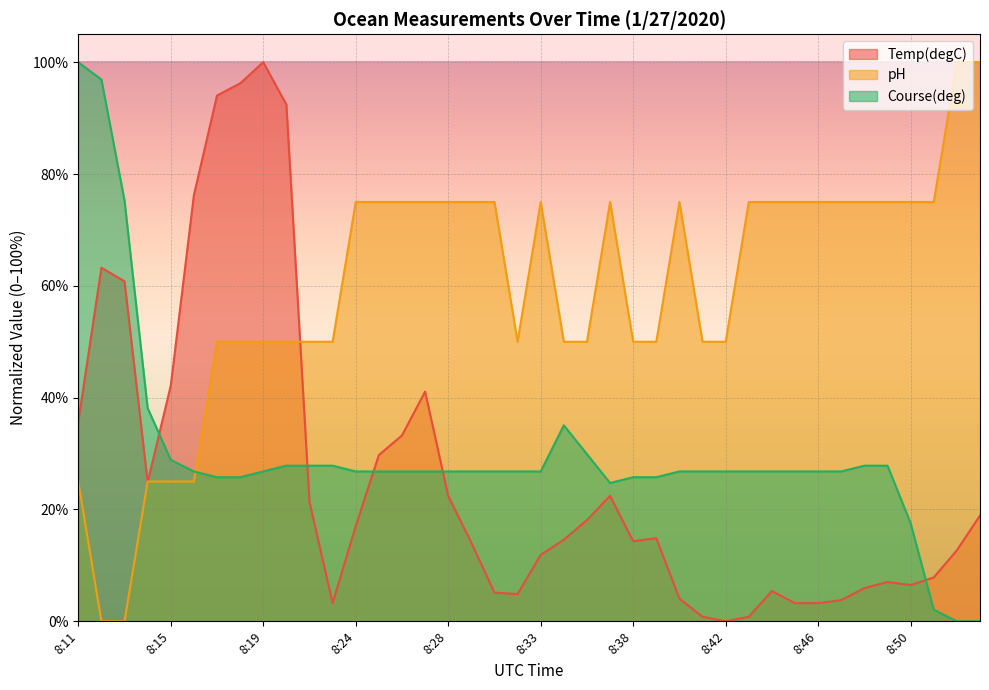

Read the Temp(degC) value at 8:30.

5.1